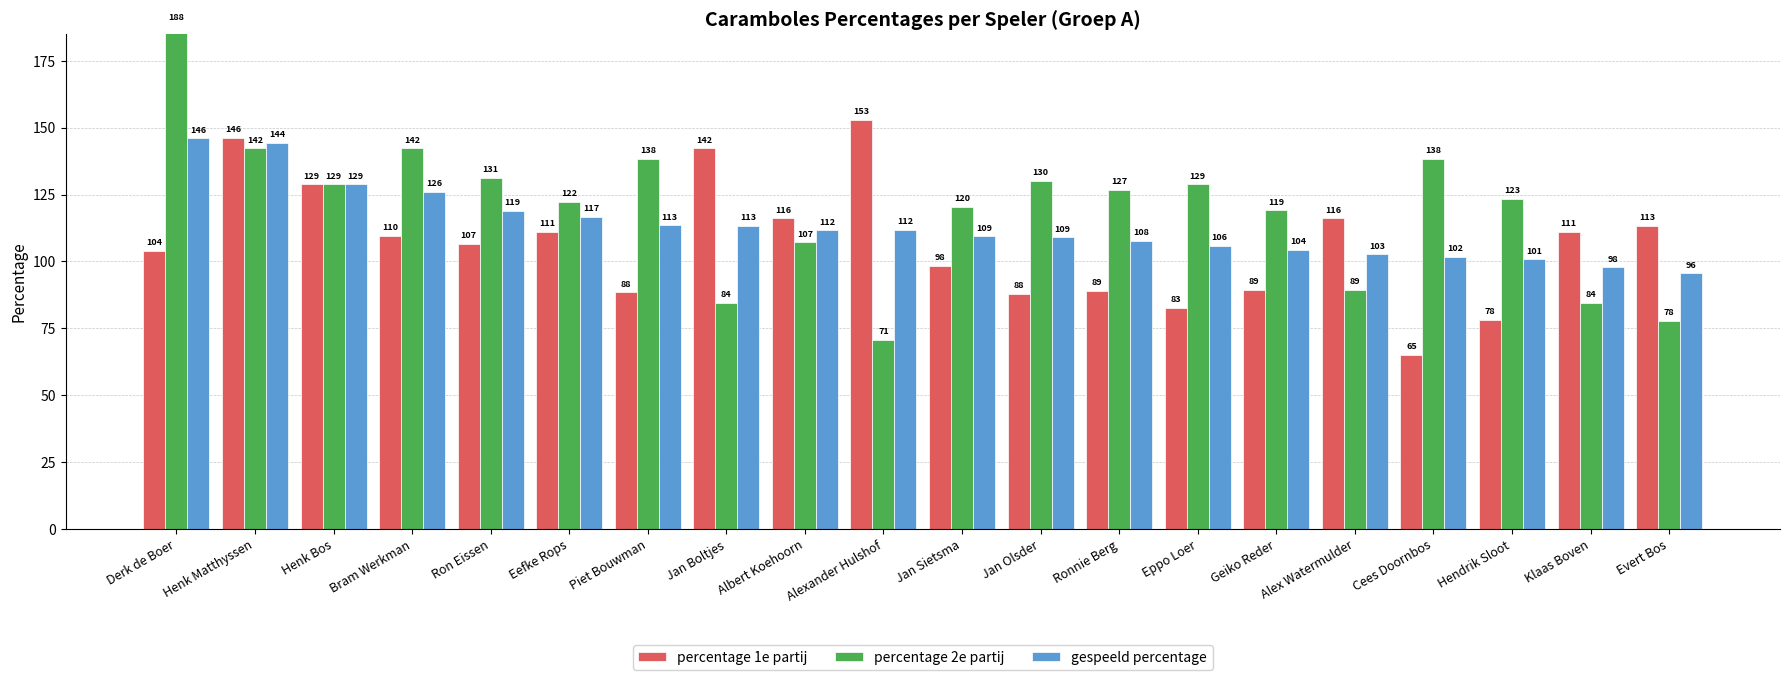

Read the percentage 2e partij value at Jan Sietsma.

120.3